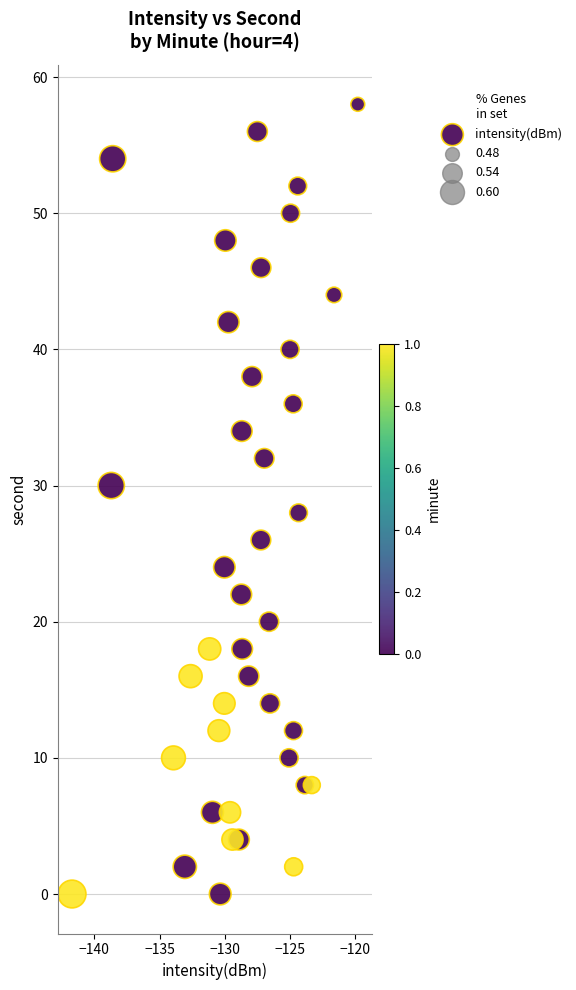

How many points are shown in the scatter plot?

40